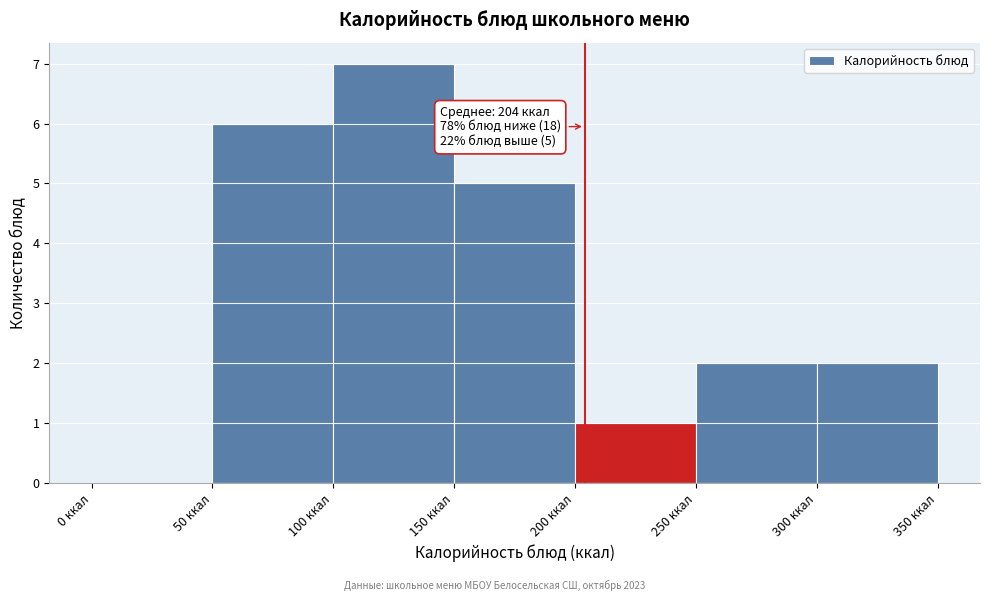

Which range on the x-axis has the tallest bar?

100 to 150